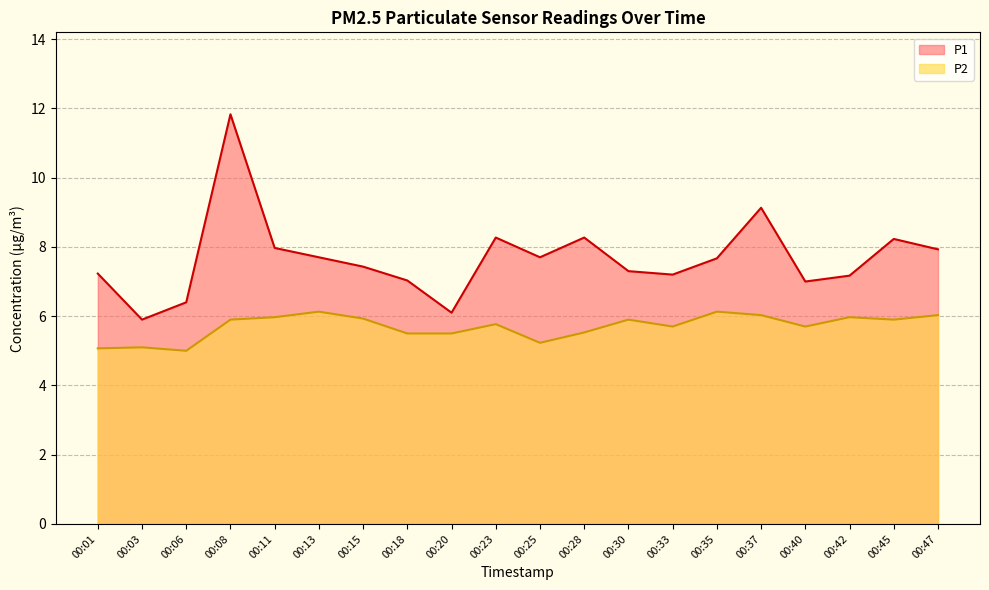

At which label does P1 reach its minimum?

00:03